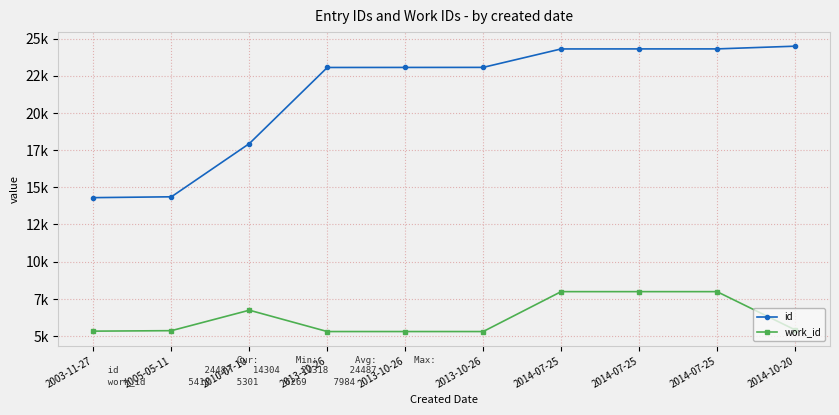

Is this an area chart (filled region under the line)?

No